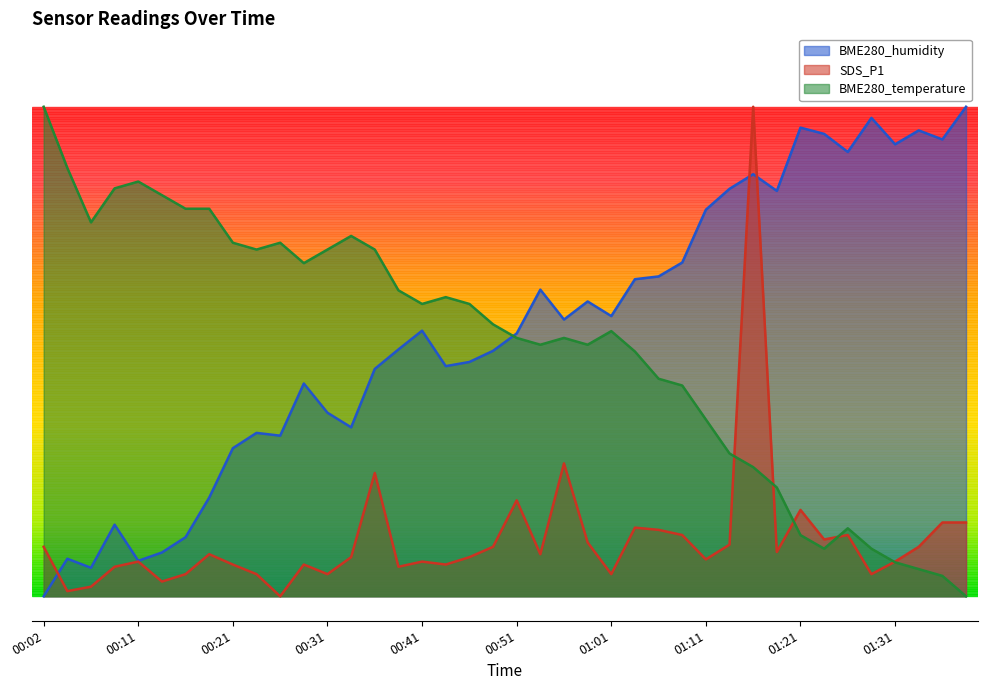

What is the approximate value of SDS_P1 at 00:51?

0.2